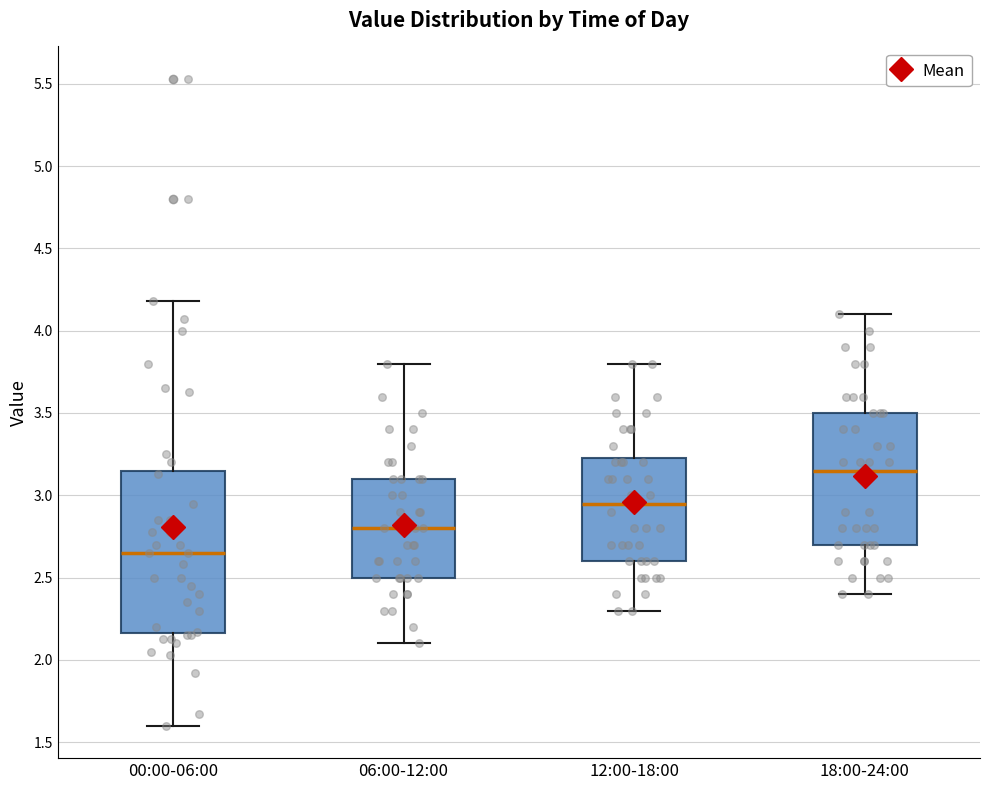

Which box is the tallest, from its lower edge to its upper edge?

00:00-06:00